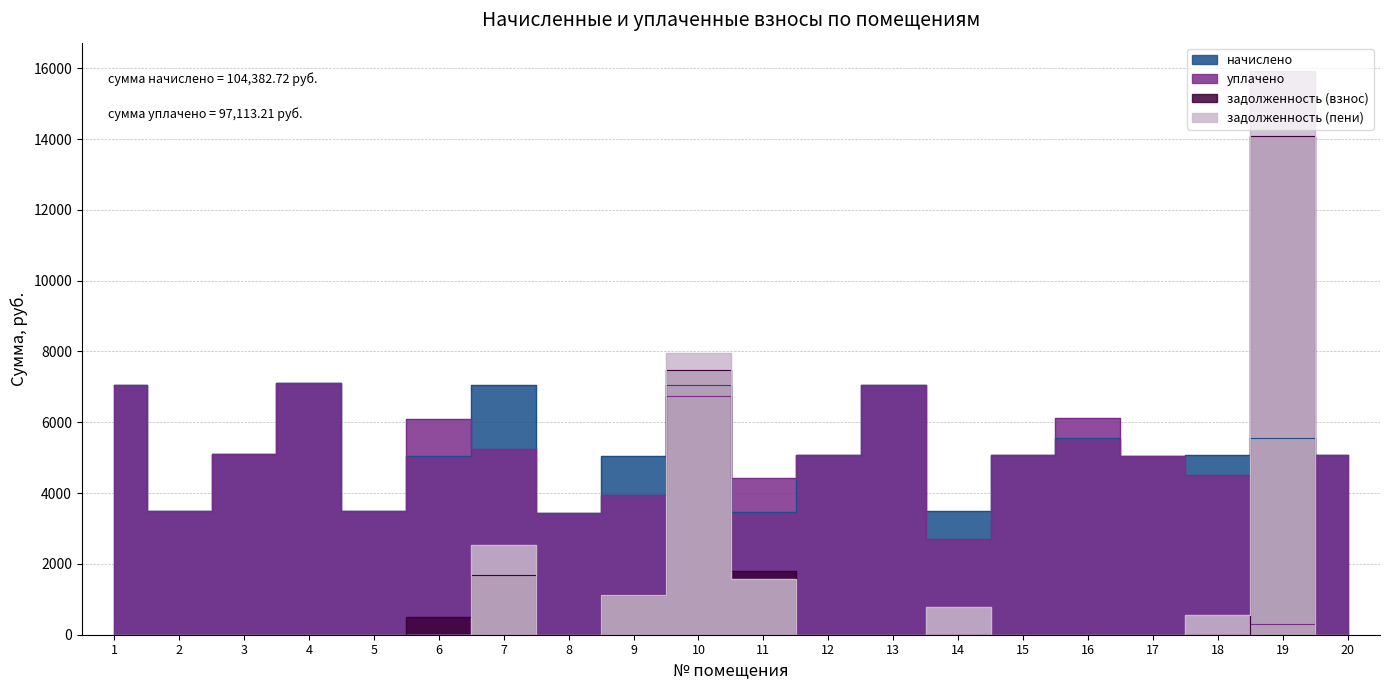

How many data points does each series have?

20